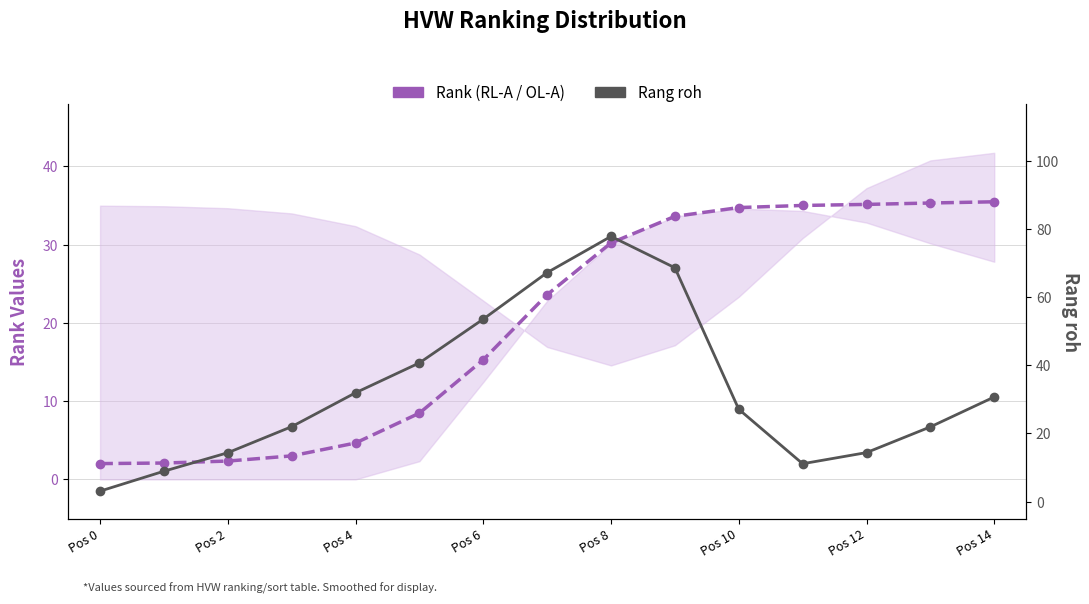

Does the chart display data point markers on the line(s)?

Yes